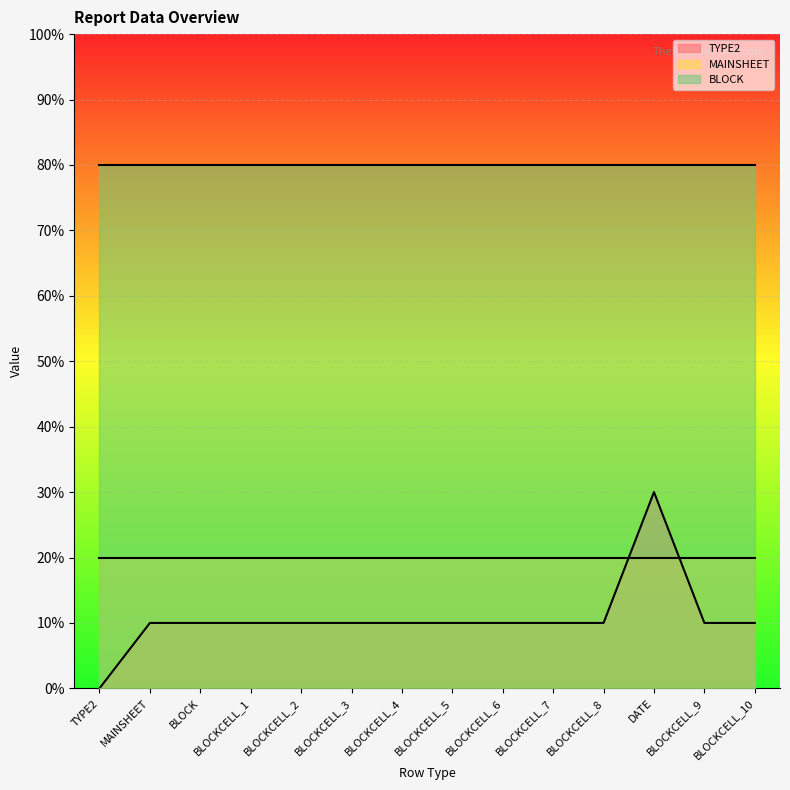

Reading left to right, list all the values displayed in this chart.

TYPE2: TYPE2=0	MAINSHEET=1	BLOCK=1	BLOCKCELL_1=1	BLOCKCELL_2=1	BLOCKCELL_3=1	BLOCKCELL_4=1	BLOCKCELL_5=1	BLOCKCELL_6=1	BLOCKCELL_7=1	BLOCKCELL_8=1	DATE=3	BLOCKCELL_9=1	BLOCKCELL_10=1
MAINSHEET: TYPE2=2	MAINSHEET=2	BLOCK=2	BLOCKCELL_1=2	BLOCKCELL_2=2	BLOCKCELL_3=2	BLOCKCELL_4=2	BLOCKCELL_5=2	BLOCKCELL_6=2	BLOCKCELL_7=2	BLOCKCELL_8=2	DATE=2	BLOCKCELL_9=2	BLOCKCELL_10=2
BLOCK: TYPE2=8	MAINSHEET=8	BLOCK=8	BLOCKCELL_1=8	BLOCKCELL_2=8	BLOCKCELL_3=8	BLOCKCELL_4=8	BLOCKCELL_5=8	BLOCKCELL_6=8	BLOCKCELL_7=8	BLOCKCELL_8=8	DATE=8	BLOCKCELL_9=8	BLOCKCELL_10=8